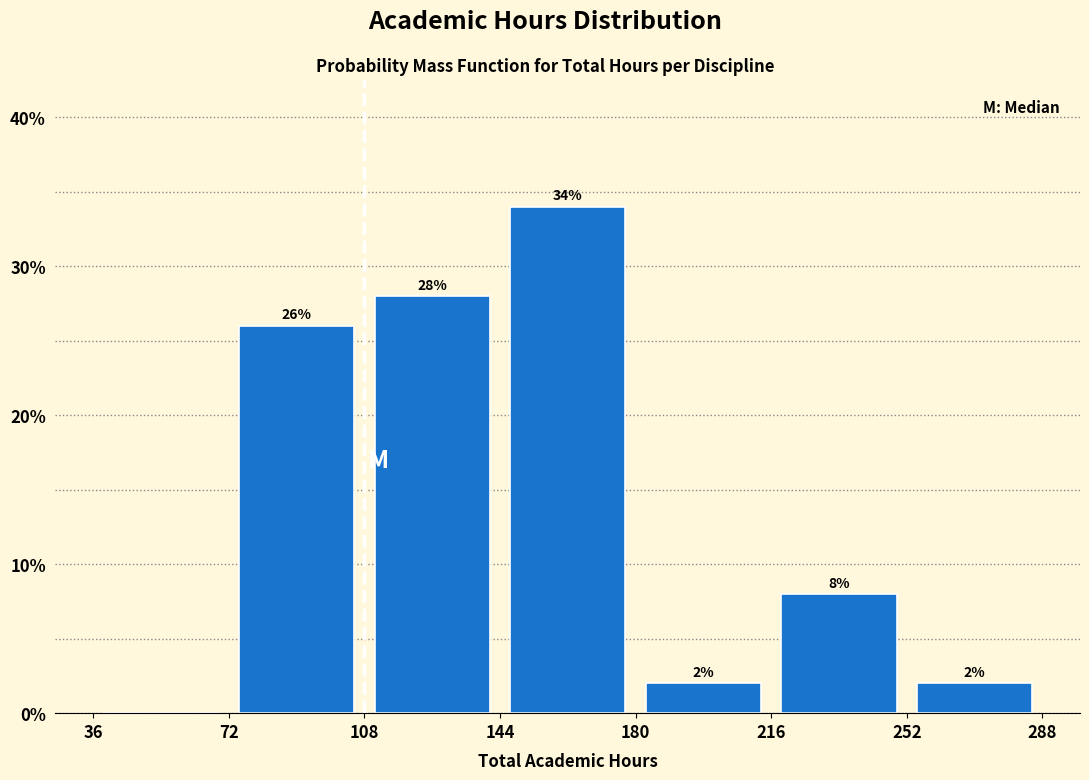

Over which range of the x-axis is the bar tallest?

144 to 180